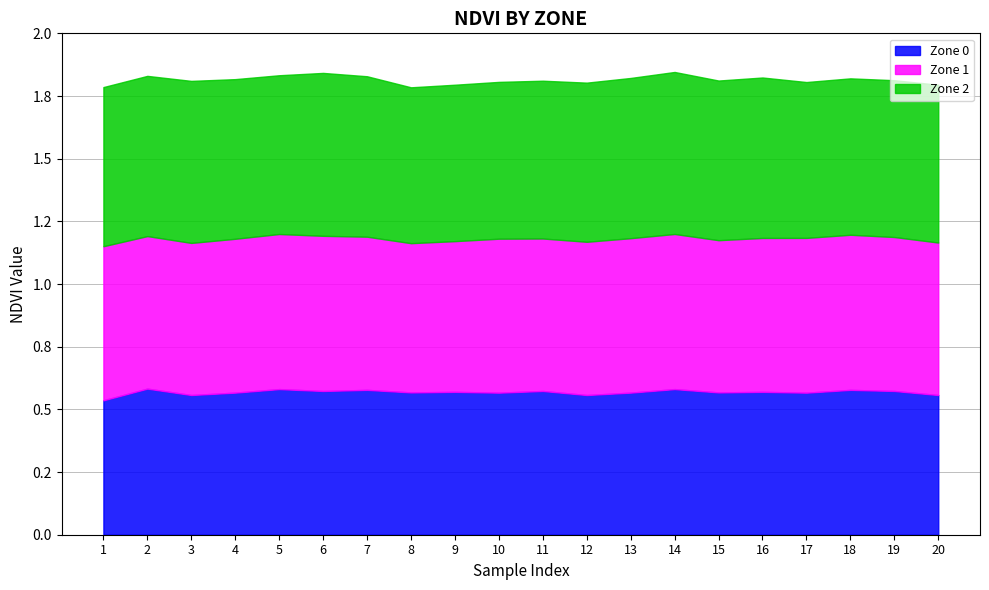

The value of Zone 0 at 6 is 0.3. True or false?

False